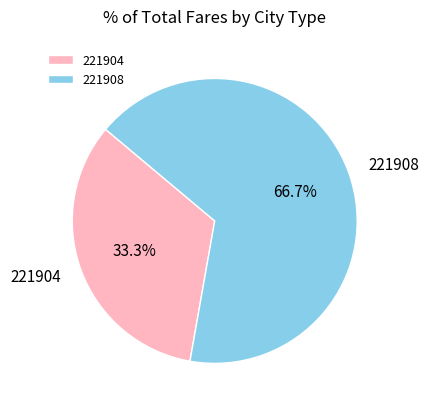

Which category has the smallest portion of the pie?

221904